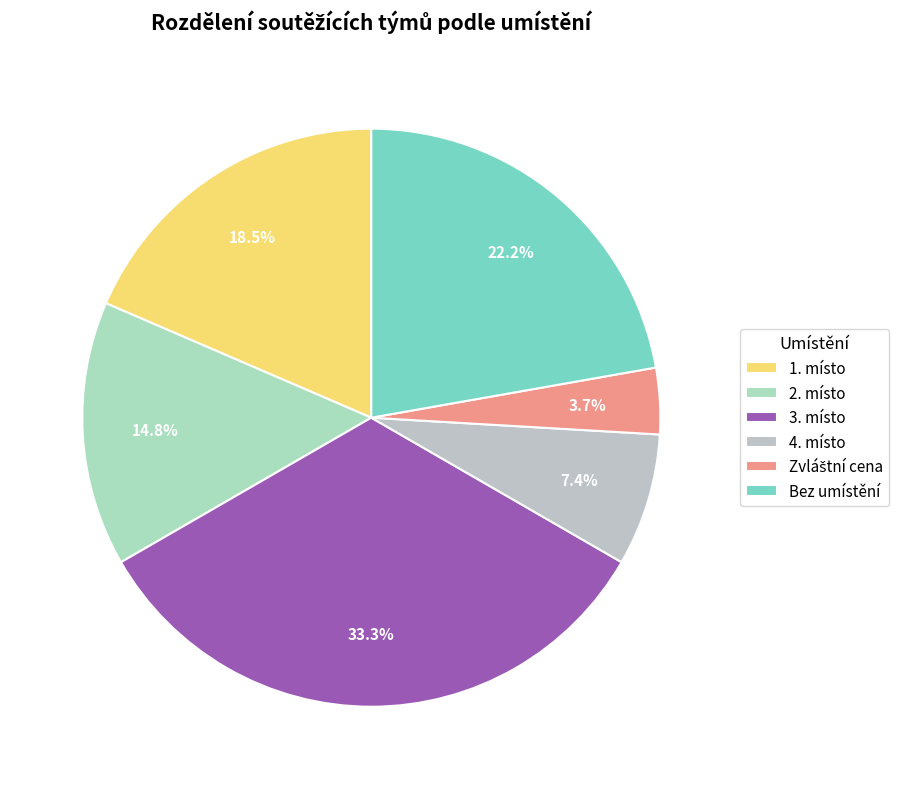

To the nearest percent, what is the difference between the 1. místo and 3. místo slice percentages?

15%